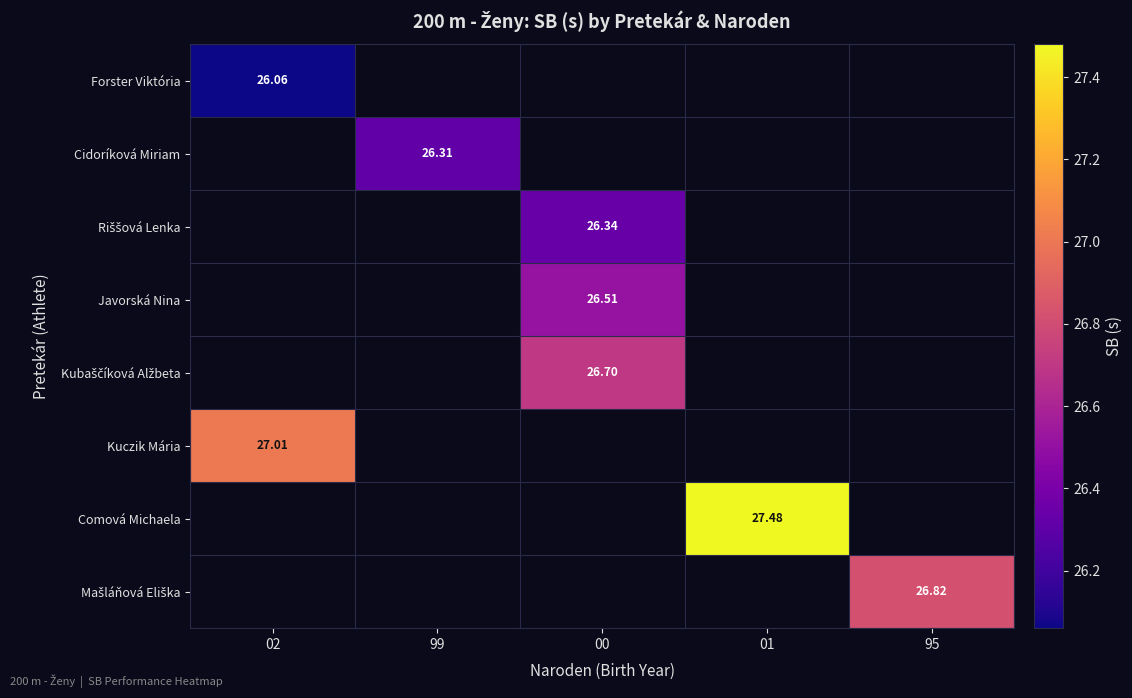

Where is Forster Viktória nearest to the value 26?

02